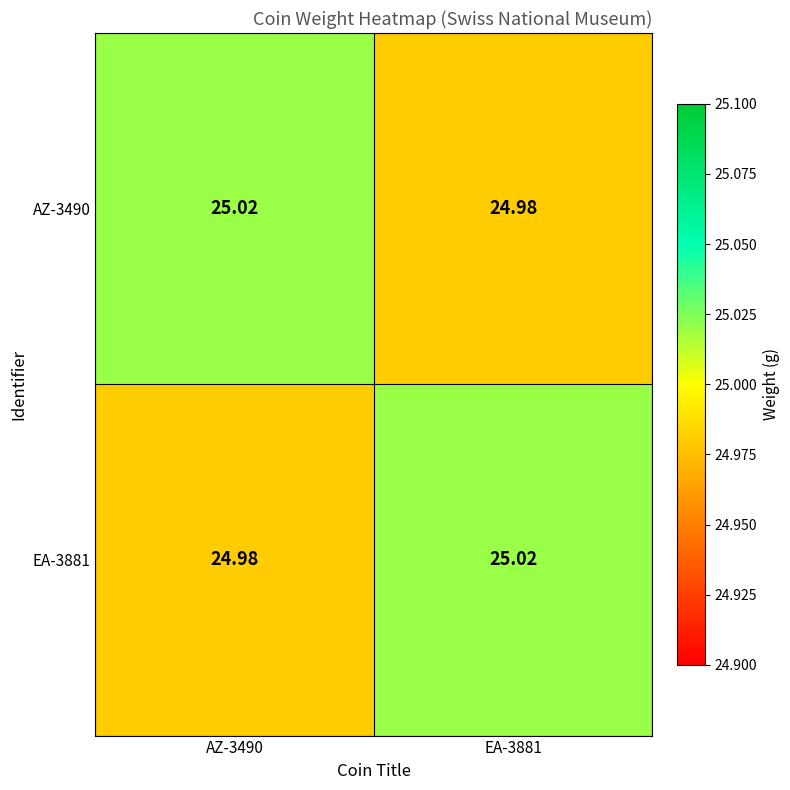

How many data points does each series have?

2